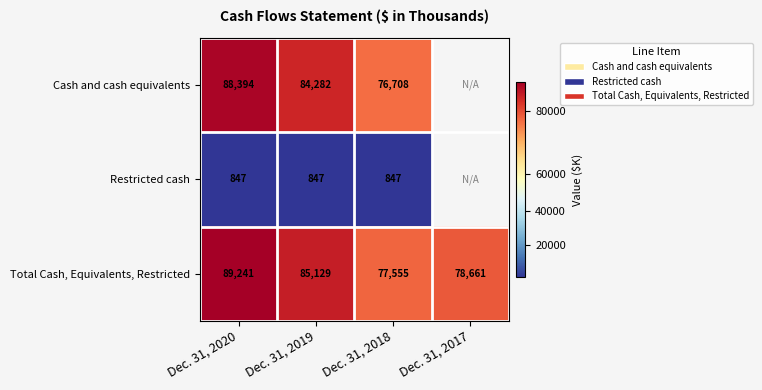

Is it true that Total Cash, Equivalents, Restricted equals 37728 at Dec. 31, 2019?

False